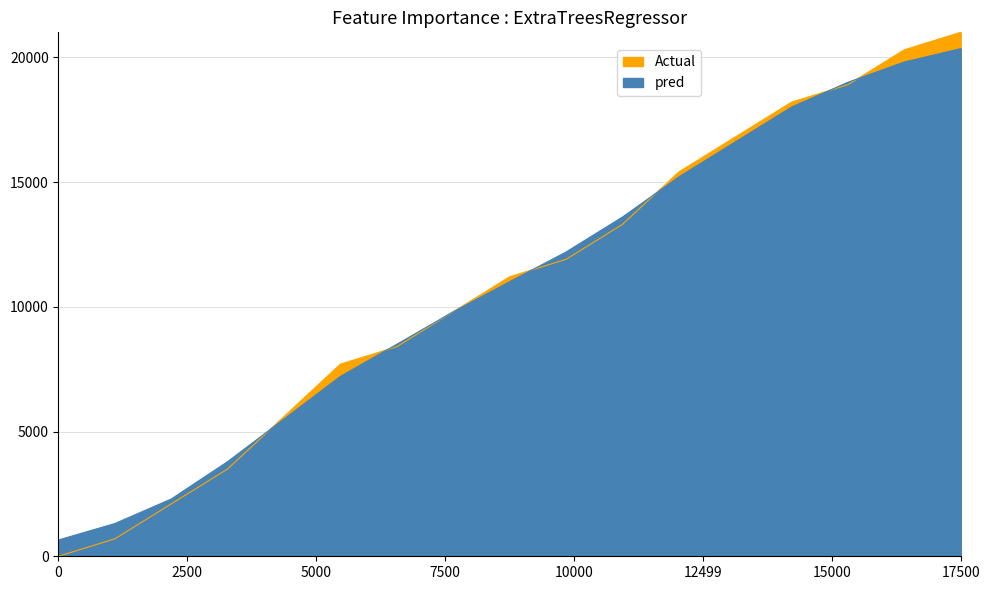

What is the difference between the maximum and minimum values in the Actual series?

19693.3